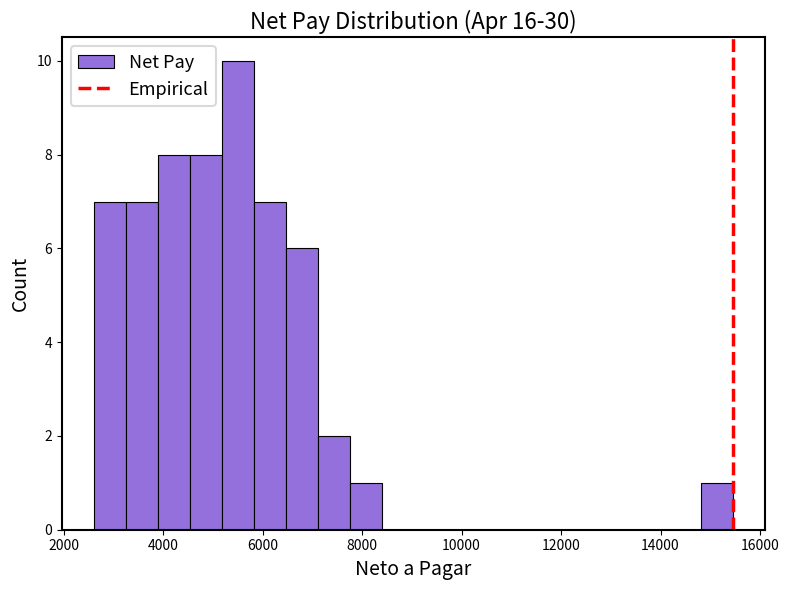

Around what value on the x-axis is the tallest bar? Give the approximate position of its centre, as read against the axis.

5400